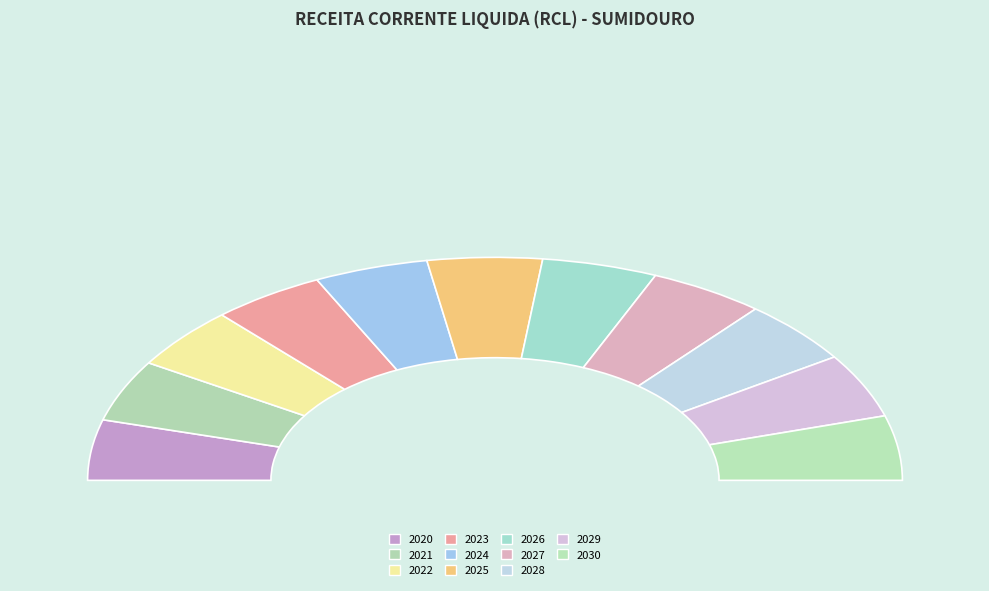

What percentage do 2021 and 2020 together represent?

17.7%